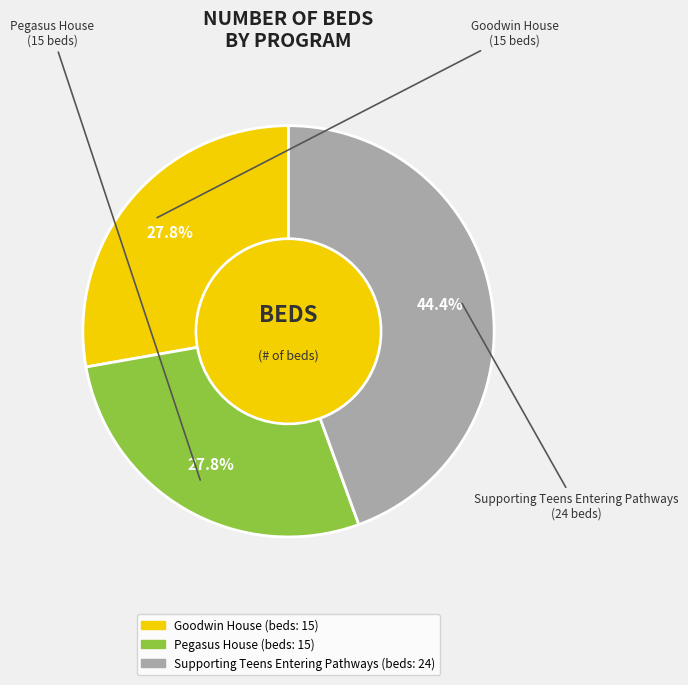

Count the number of slices in the pie.

3